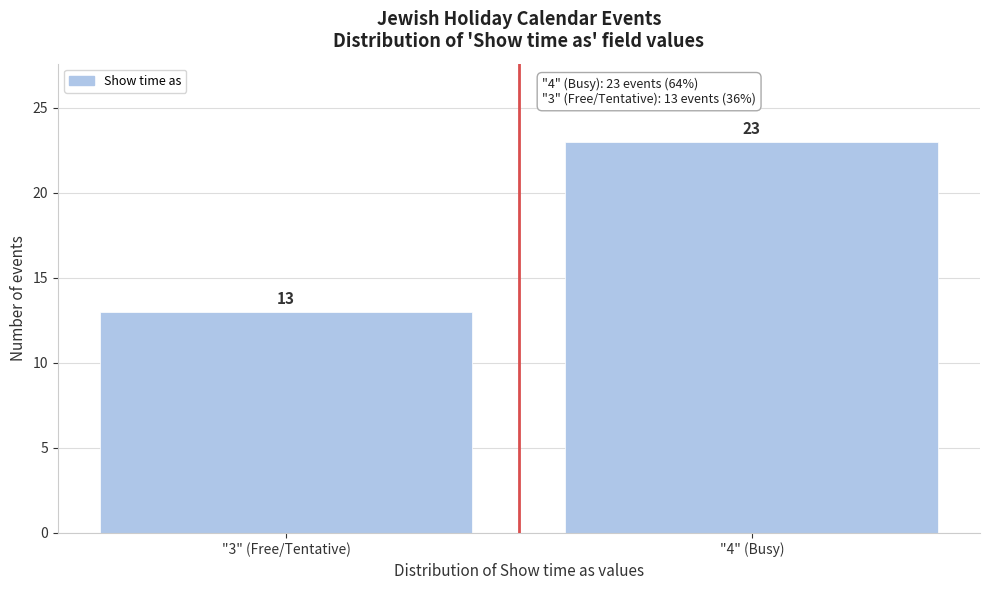

Reading left to right, transcribe all the data shown in this chart.

13	23